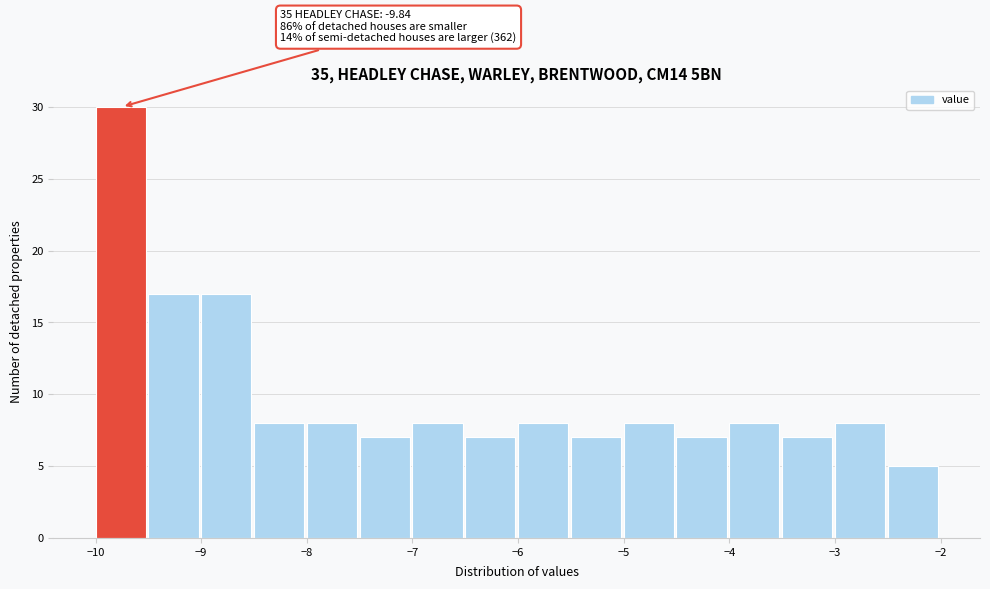

Which range on the x-axis has the tallest bar?

-10.0 to -9.5